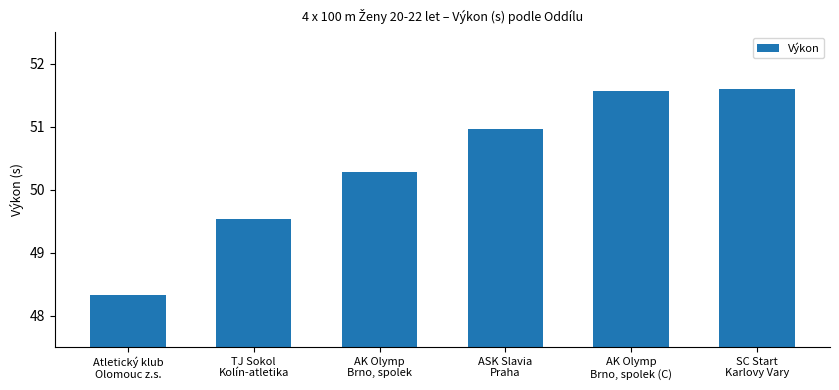

What is the value of the 4th bar from the left?

51.0